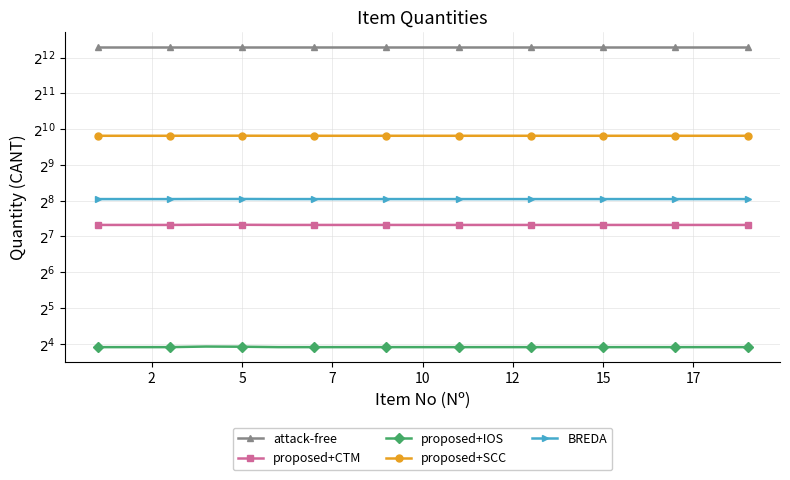

Reading left to right, what are all the values shown in this chart?

attack-free: 5000.0	5000.0	5000.0	5000.0	5000.0	5000.0	5000.0	5000.0	5000.0	5000.0	5000.0	5000.0	5000.0	5000.0	5000.0	5000.0	5000.0	5000.0	5000.0
proposed+CTM: 160.0	160.0	160.0	160.6	160.5	160.0	160.0	160.0	160.0	160.0	160.0	160.0	160.0	160.0	160.0	160.0	160.0	160.0	160.0
proposed+IOS: 15.0	15.0	15.0	15.2	15.1	15.0	15.0	15.0	15.0	15.0	15.0	15.0	15.0	15.0	15.0	15.0	15.0	15.0	15.0
proposed+SCC: 900.0	900.0	900.0	901.4	901.2	900.0	900.0	900.0	900.1	900.0	900.0	900.0	900.0	900.0	900.0	900.0	900.0	900.0	900.0
BREDA: 264.0	264.0	264.0	264.7	264.5	264.0	264.0	264.0	264.0	264.0	264.0	264.0	264.0	264.0	264.0	264.0	264.0	264.0	264.0